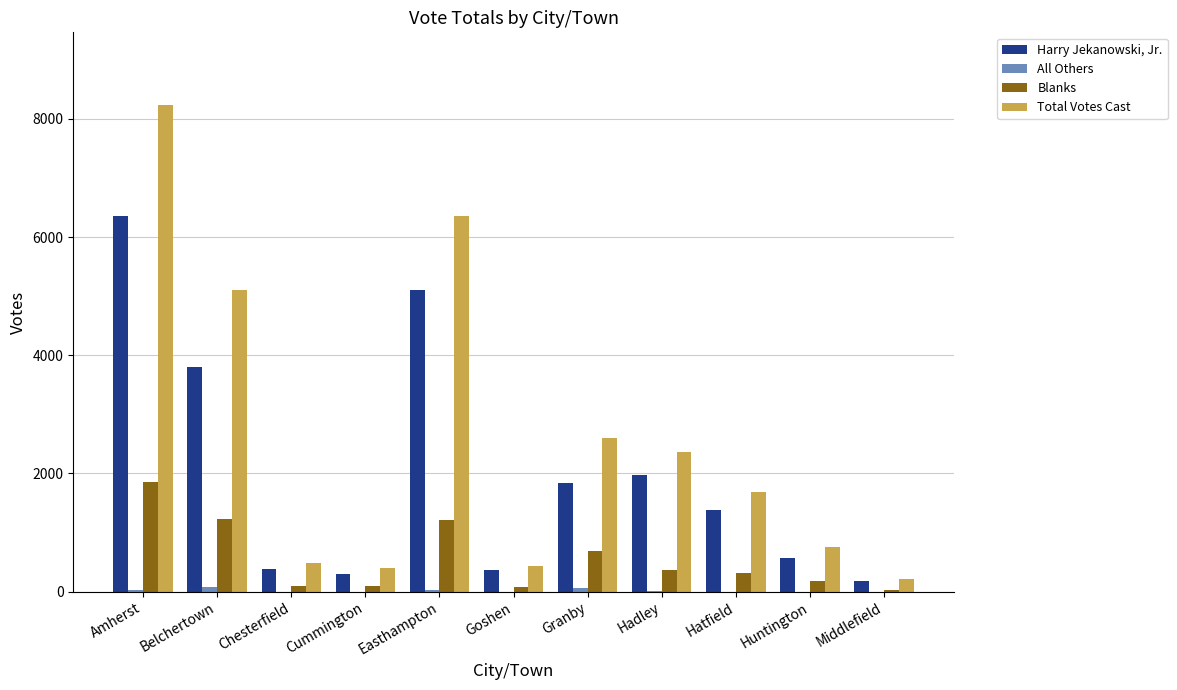

What is the sum of all Harry Jekanowski, Jr. values?

22242